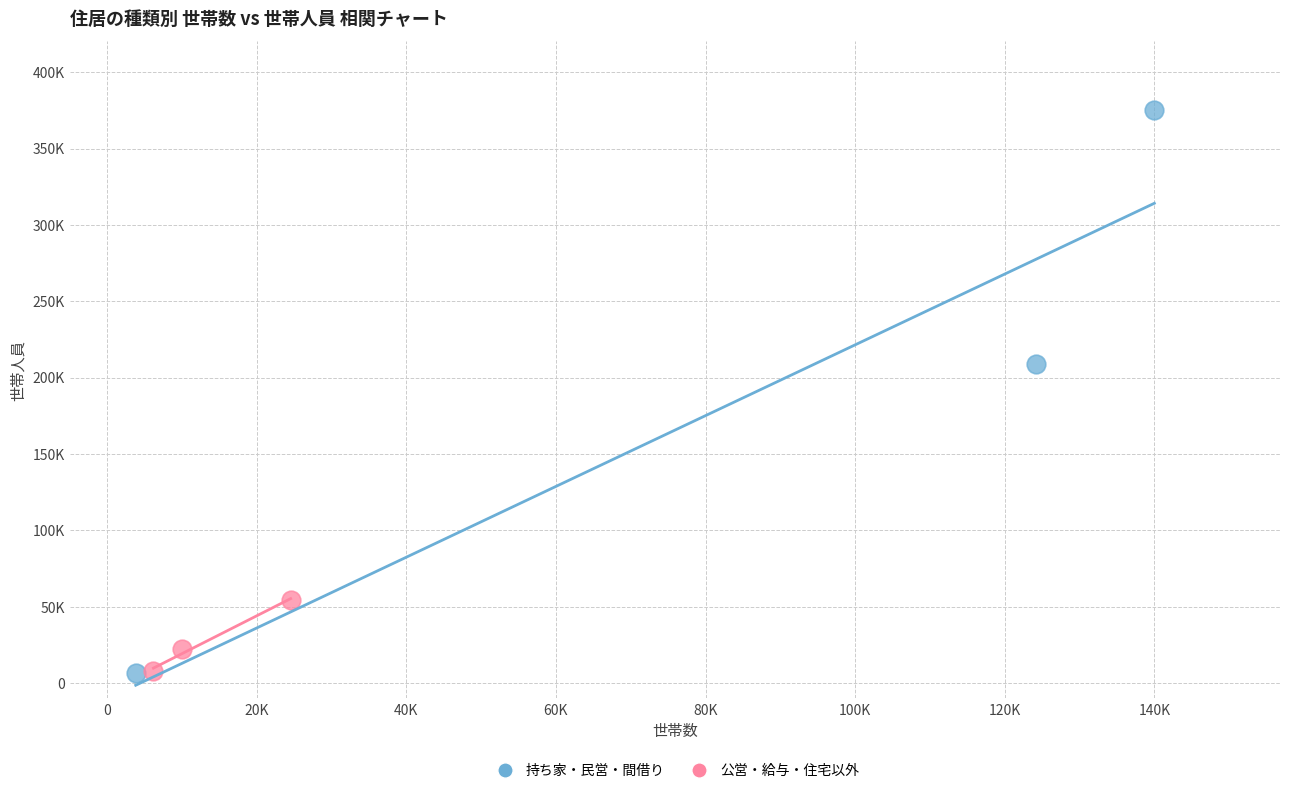

What are all the series names shown in the legend?

持ち家・民営・間借り, 公営・給与・住宅以外